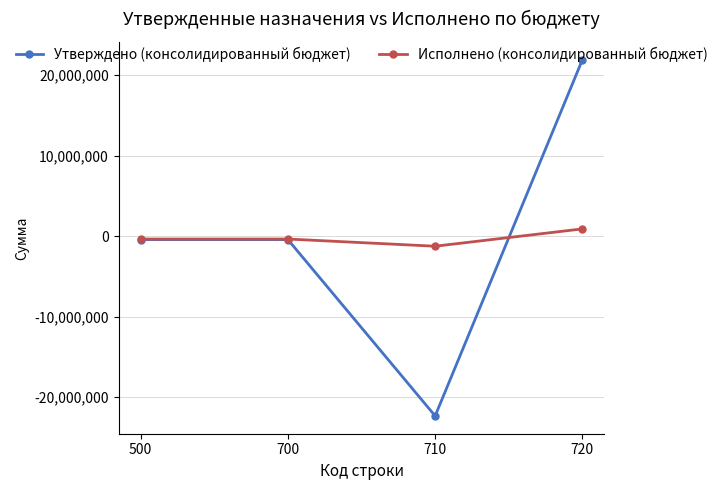

Is the value of Исполнено (консолидированный бюджет) at 500 greater than the value of Утверждено (консолидированный бюджет) at 720?

No